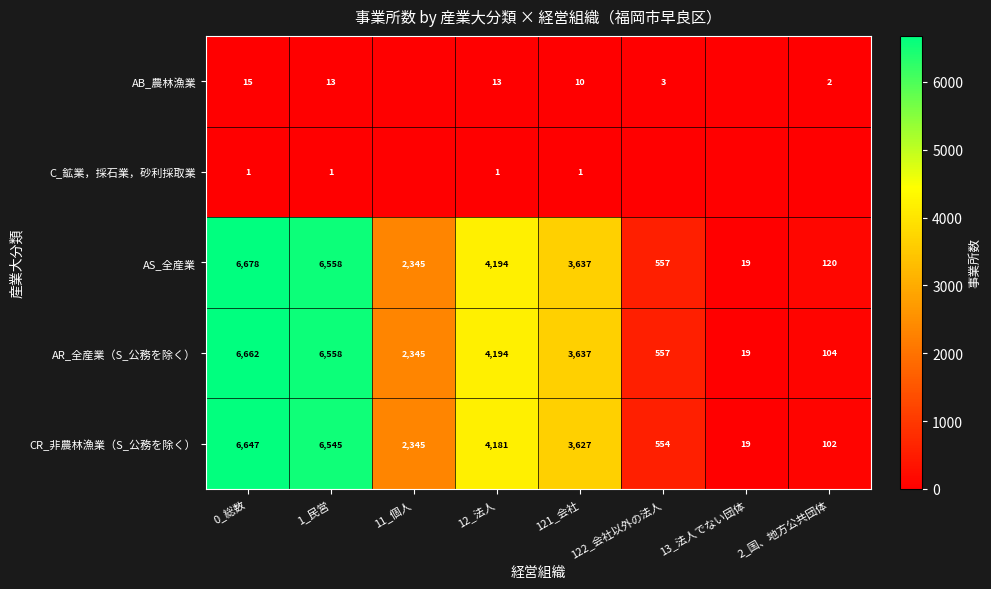

What is the maximum value shown in the chart?

6678